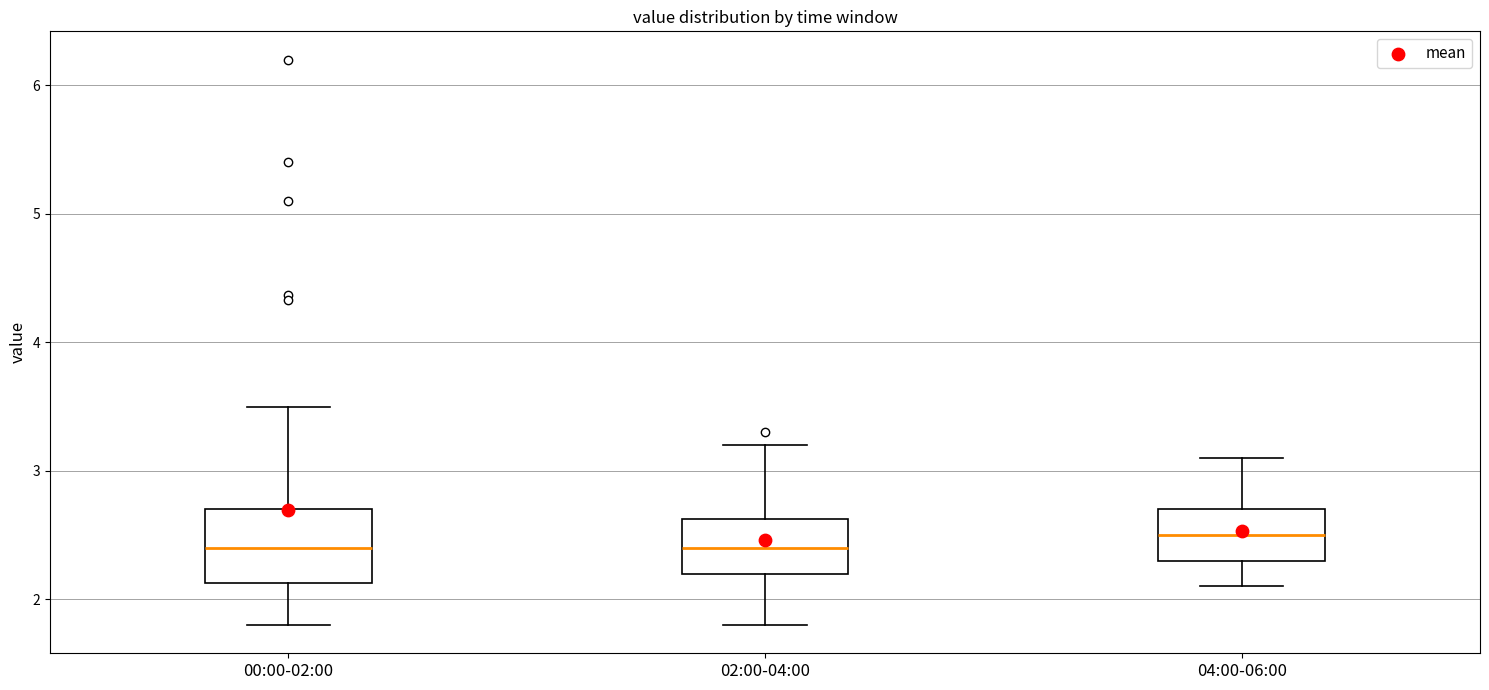

Reading left to right, read every box against the y-axis: the position of its median line, the range the box covers, and the ends of its whiskers. The values are not printed on the chart, so give them approximately, as read against the axis.

00:00-02:00: median 2.4, box 2.1 to 2.7, whiskers 1.8 to 3.5
02:00-04:00: median 2.4, box 2.2 to 2.6, whiskers 1.8 to 3.2
04:00-06:00: median 2.5, box 2.3 to 2.7, whiskers 2.1 to 3.1